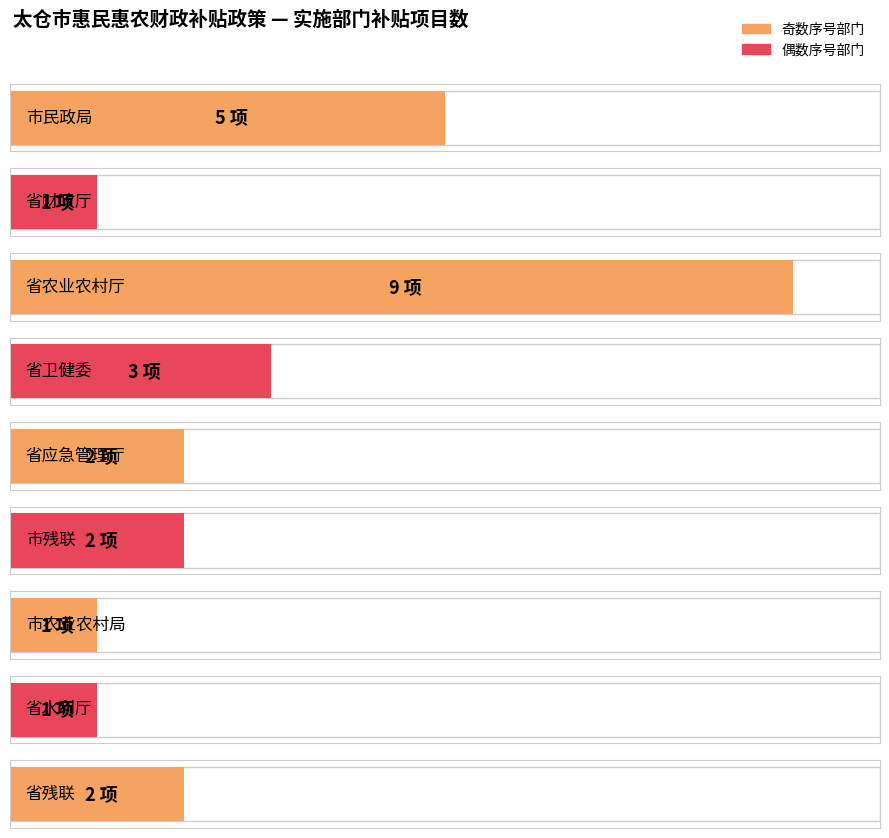

What is the difference between the second highest and minimum values?

4